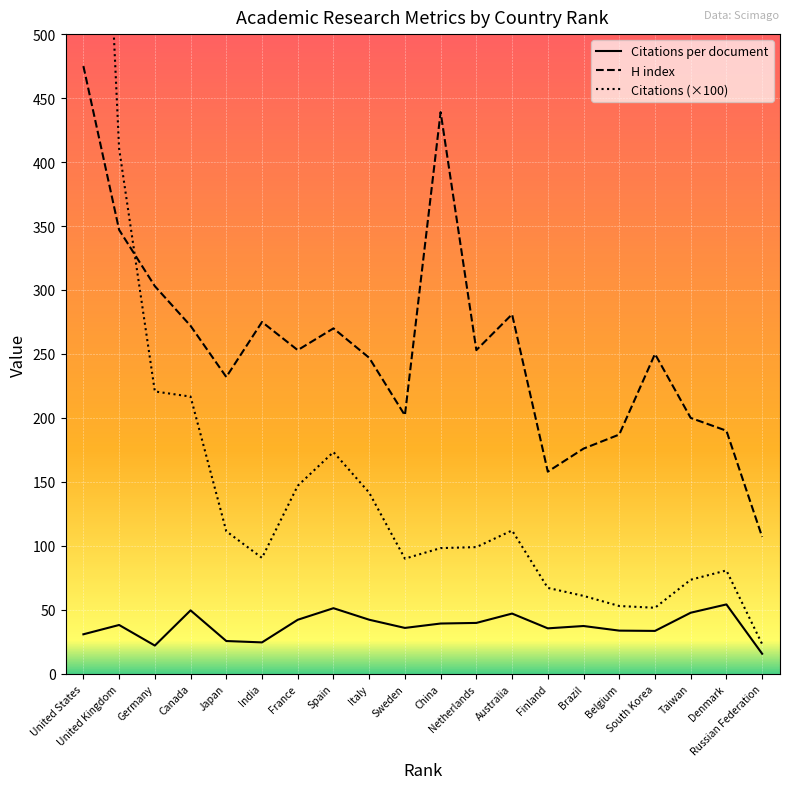

True or false: Citations per document and H index intersect in this chart.

False